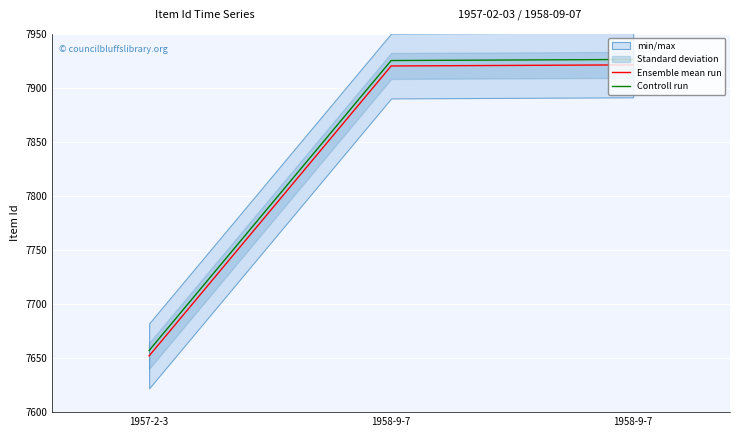

List the labels in order of Ensemble mean run value, largest first.

1958-9-7, 1958-9-7, 1957-2-3